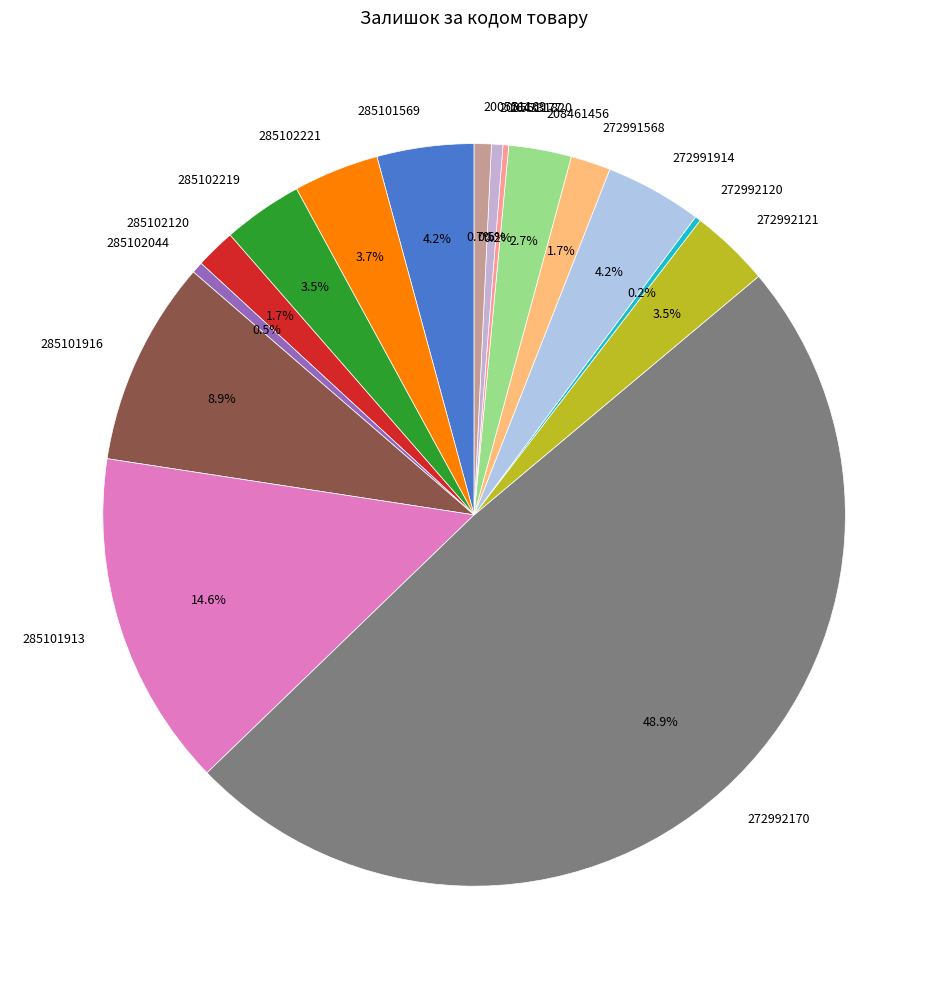

Which has a higher value, 272992121 or 285101569?

285101569